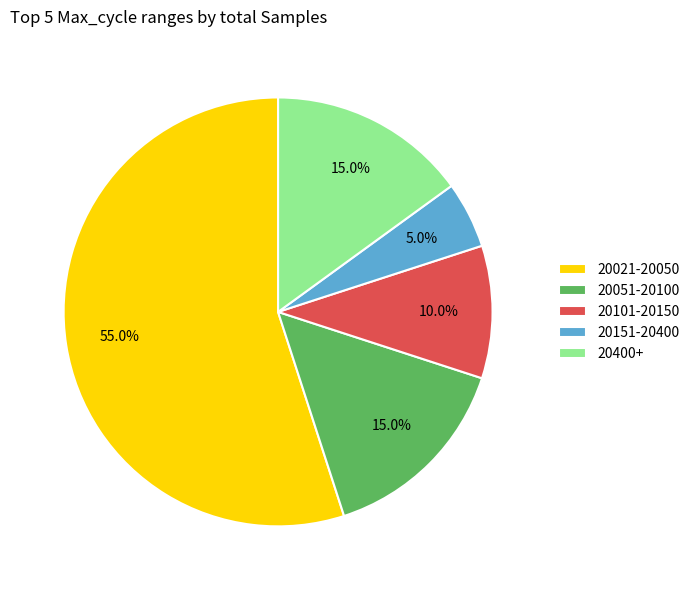

Is there a majority slice in this chart?

Yes